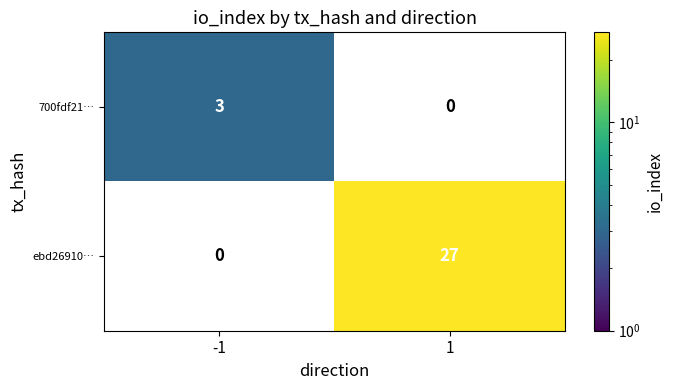

The ebd26910… series shows 27 at 1. True or false?

True